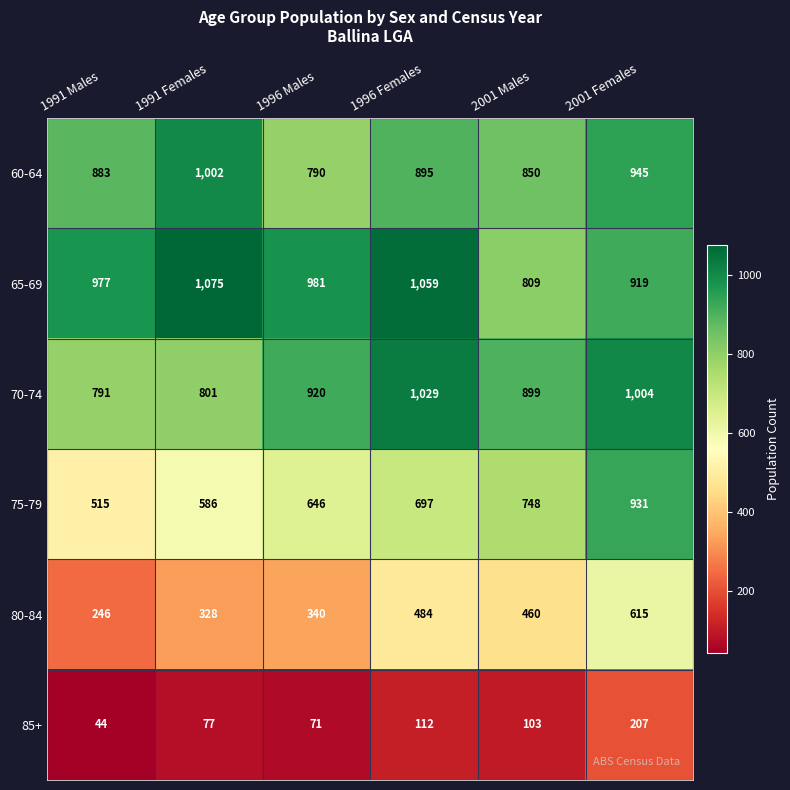

Which series has the widest spread of values?

75-79